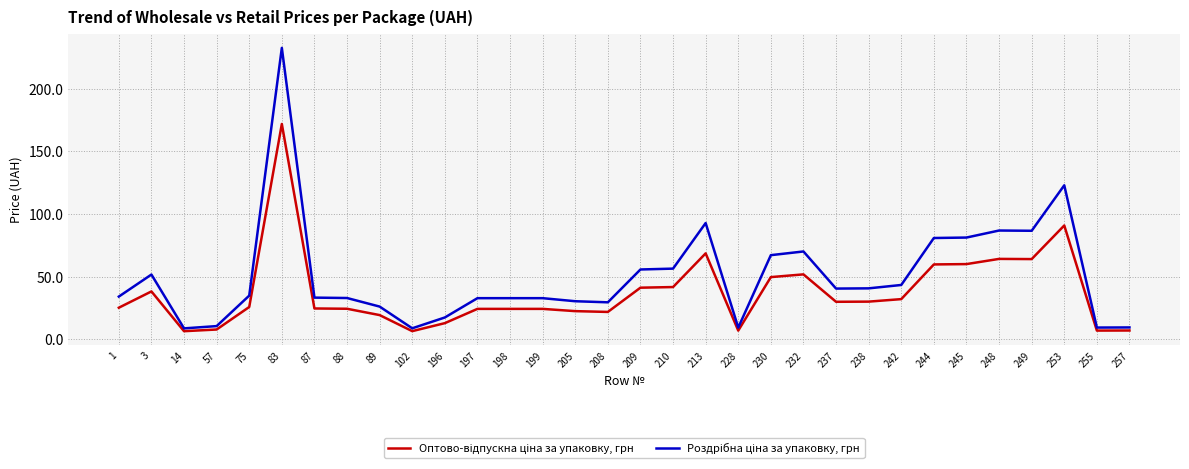

What is the total value across all series at 249?

150.6